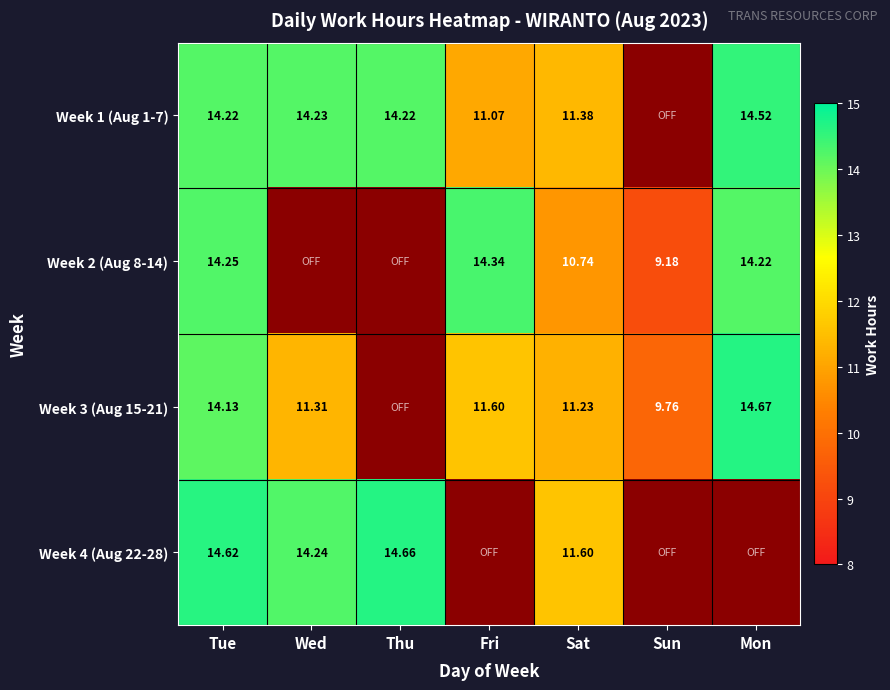

Is the value of Week 1 (Aug 1-7) at Sat greater than the value of Week 3 (Aug 15-21) at Tue?

No